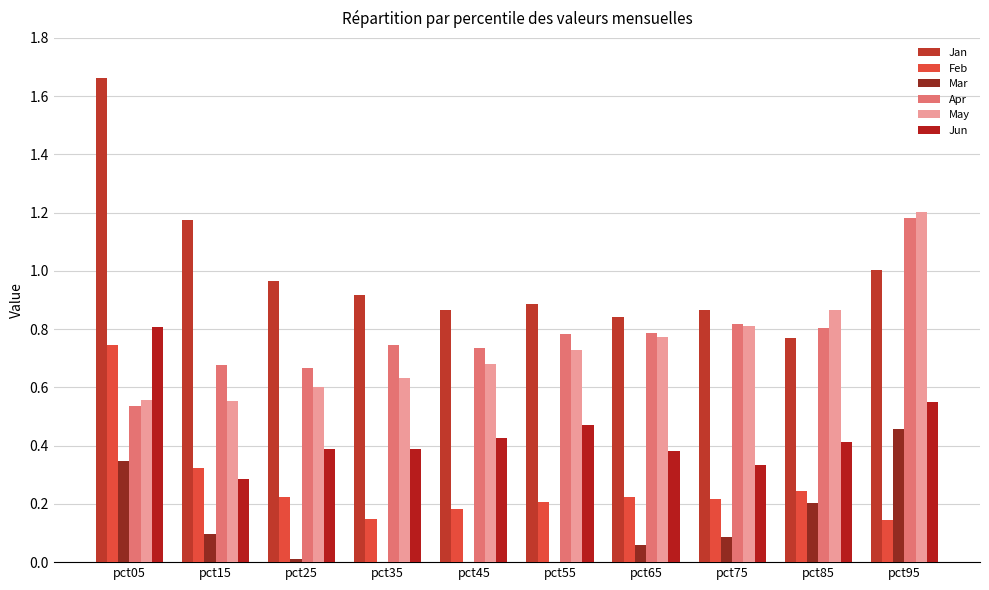

What is the difference between the Jan values at pct05 and pct75?

0.8